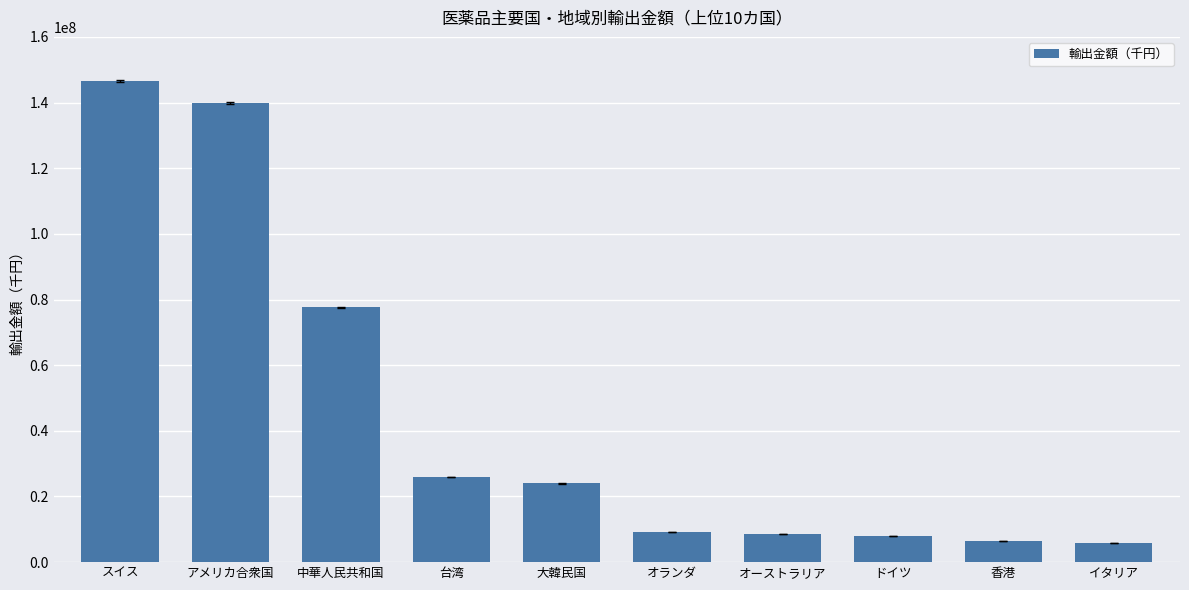

What is the label of the 9th bar from the right?

アメリカ合衆国